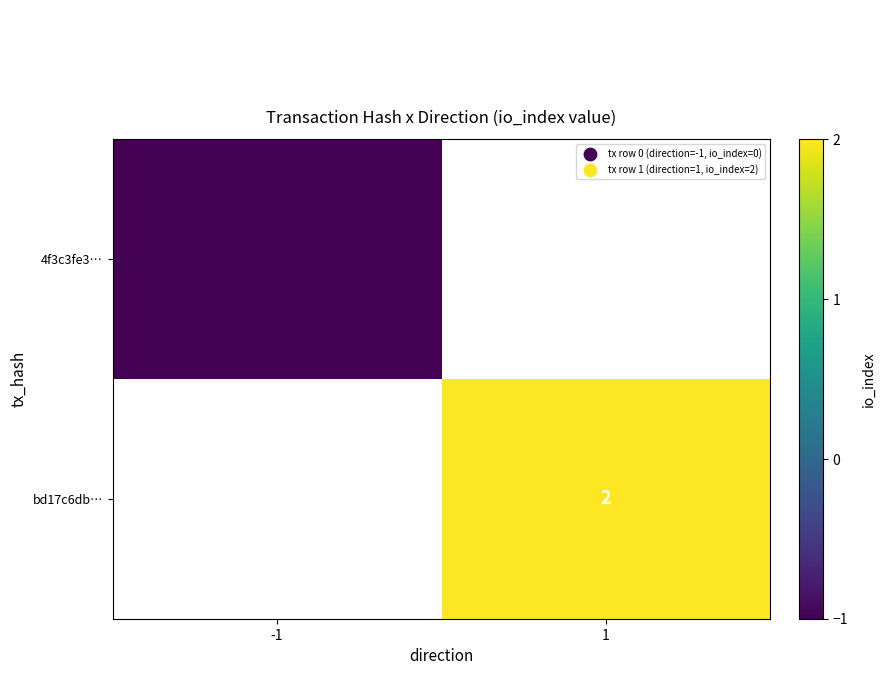

Is it true that bd17c6db… equals 0 at 1?

False